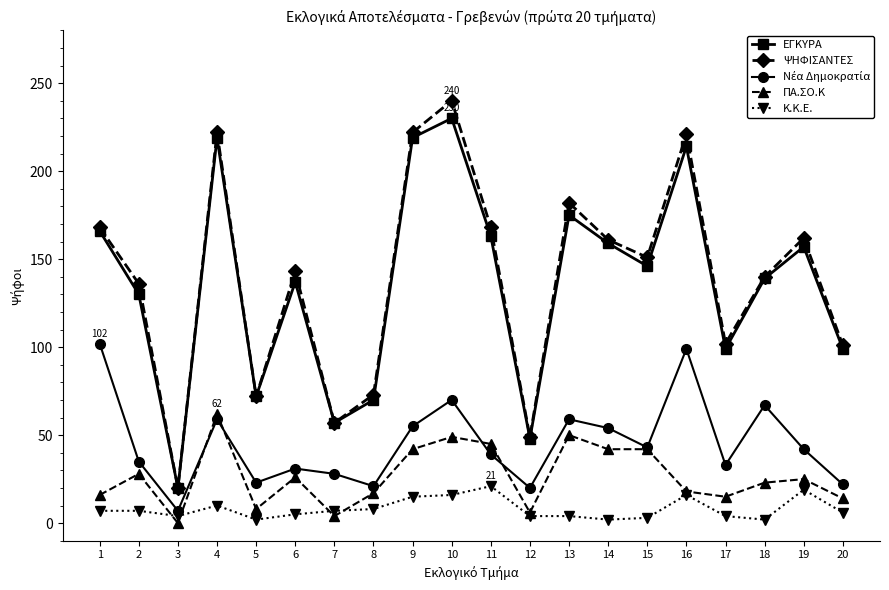

What is the value of the ΨΗΦΙΣΑΝΤΕΣ point at the 18th from the left?

140